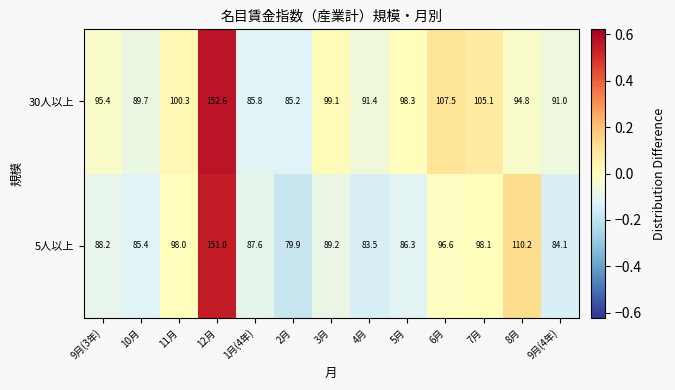

Reading left to right, what are all the values shown in this chart?

30人以上: 9月(3年)=95.4	10月=89.7	11月=100.3	12月=152.6	1月(4年)=85.8	2月=85.2	3月=99.1	4月=91.4	5月=98.3	6月=107.5	7月=105.1	8月=94.8	9月(4年)=91.0
5人以上: 9月(3年)=88.2	10月=85.4	11月=98.0	12月=151.0	1月(4年)=87.6	2月=79.9	3月=89.2	4月=83.5	5月=86.3	6月=96.6	7月=98.1	8月=110.2	9月(4年)=84.1